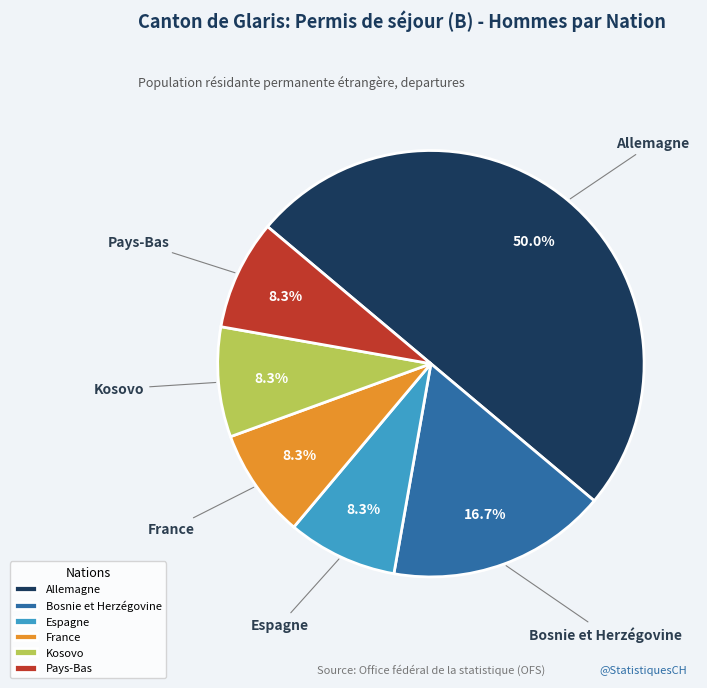

Is the sum of France and Pays-Bas greater than half?

No